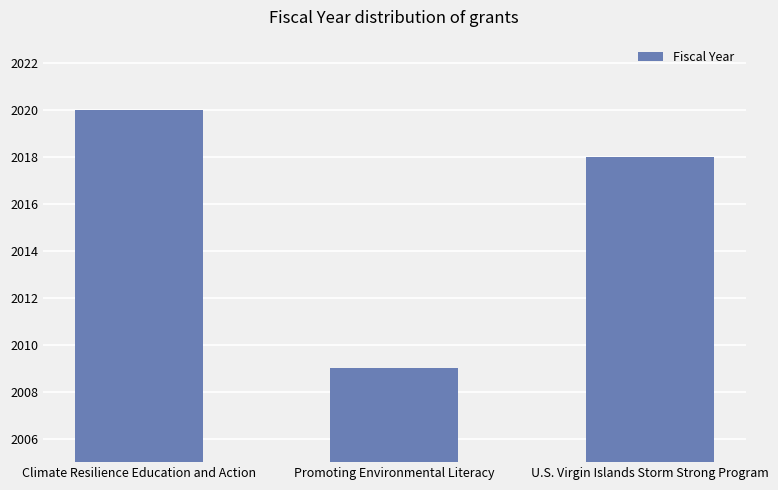

What is the sum of all values?

6047